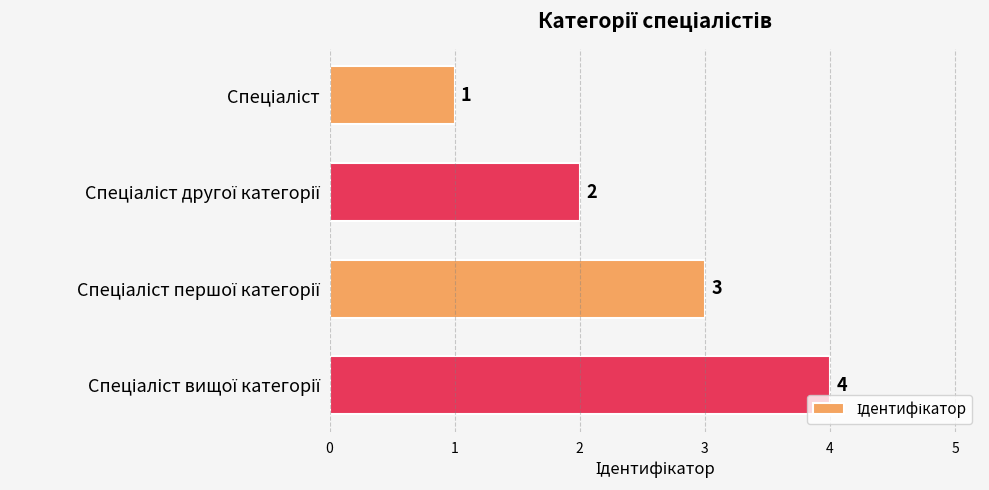

How many values are between 2 and 4?

3